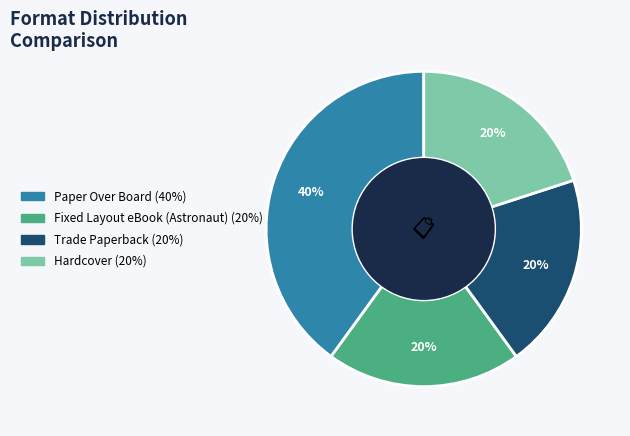

Do Hardcover and Trade Paperback together represent more than half of the pie?

No